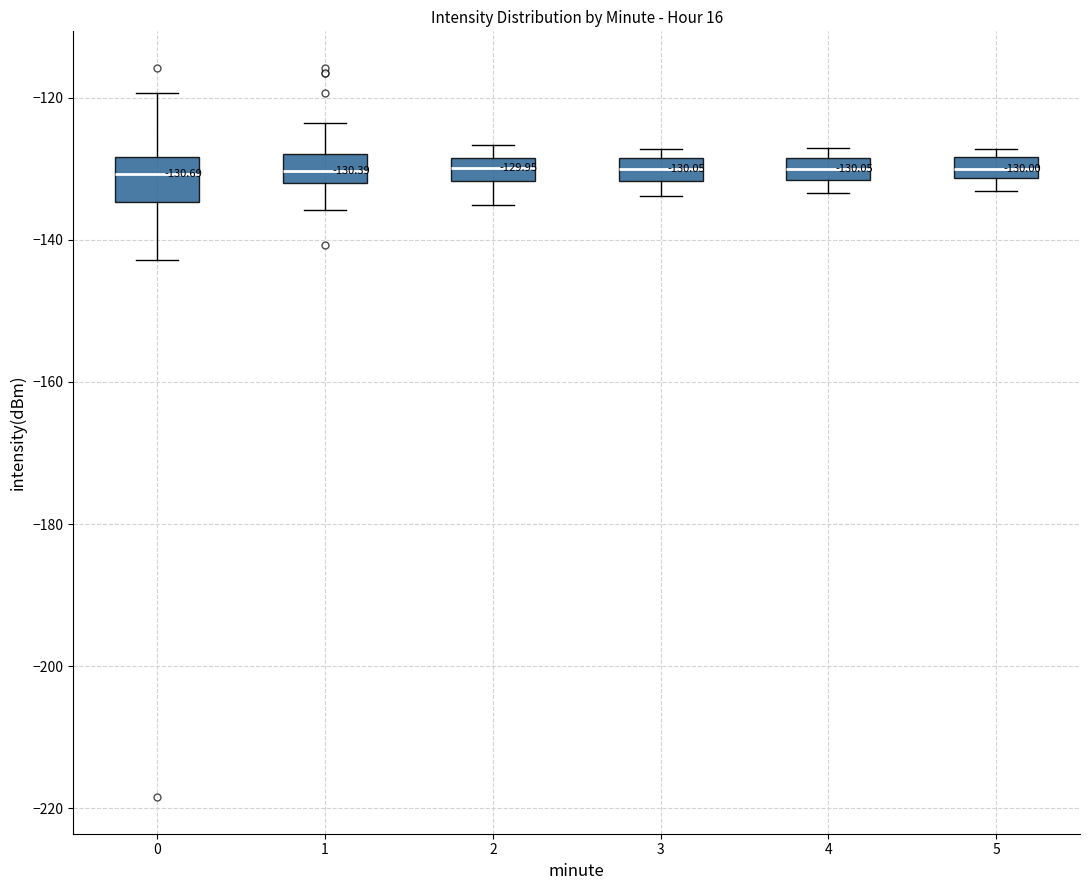

Which box is the tallest, from its lower edge to its upper edge?

0